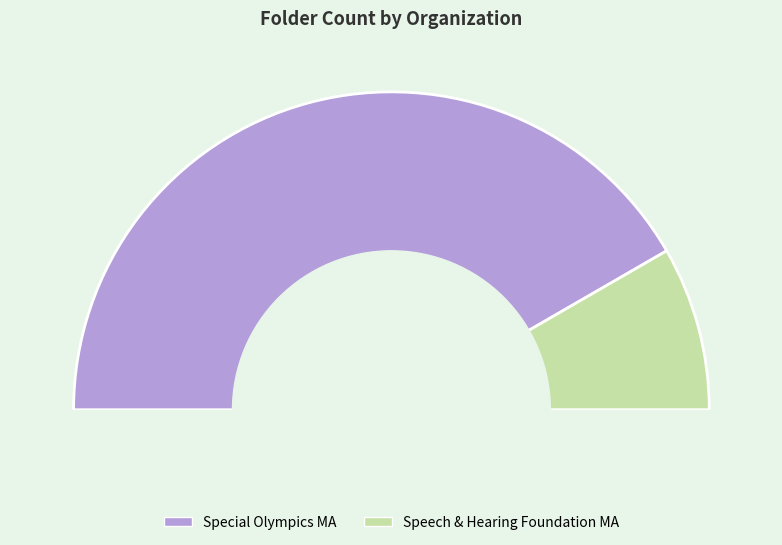

Which category accounts for the majority?

Special Olympics Massachusetts